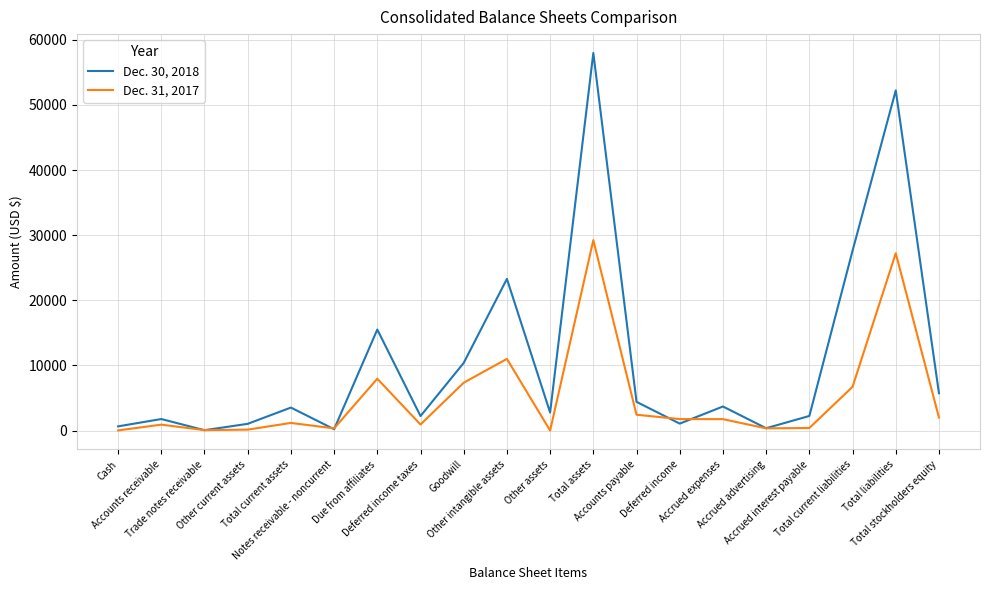

At which category does Dec. 30, 2018 reach its first local valley?

Trade notes receivable